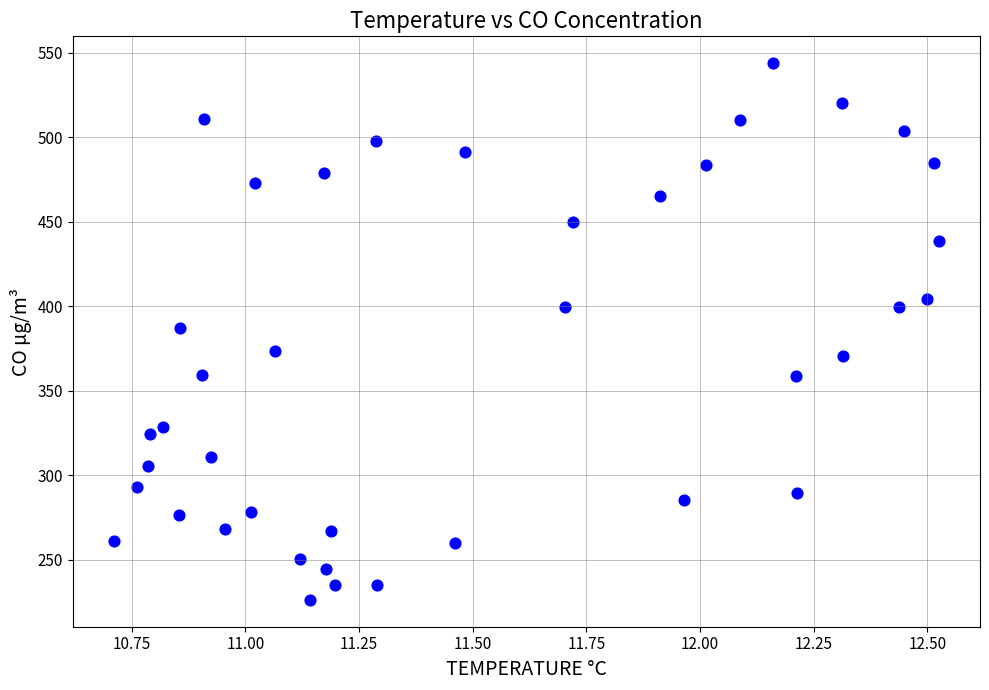

What is the range of X values (max minus min)?

1.8